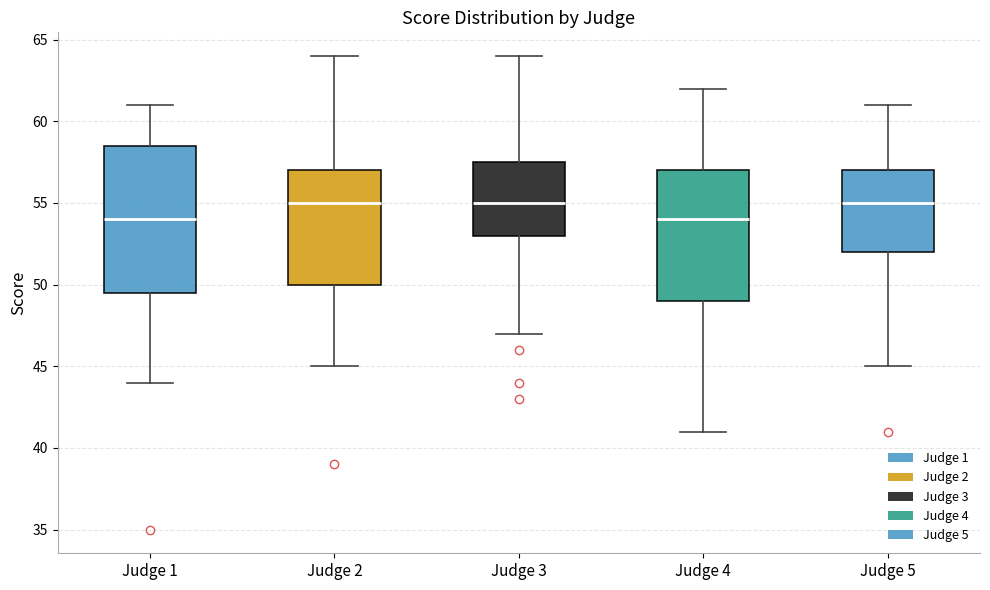

Reading left to right, transcribe this box plot: for each box, give where its median line is, the range the box spans, and where its two whiskers end, as read against the y-axis. The values are not printed on the chart, so give them approximately, as read against the axis.

Judge 1: median 54.0, box 49.5 to 58.5, whiskers 44.0 to 61.0
Judge 2: median 55.0, box 50.0 to 57.0, whiskers 45.0 to 64.0
Judge 3: median 55.0, box 53.0 to 57.5, whiskers 47.0 to 64.0
Judge 4: median 54.0, box 49.0 to 57.0, whiskers 41.0 to 62.0
Judge 5: median 55.0, box 52.0 to 57.0, whiskers 45.0 to 61.0